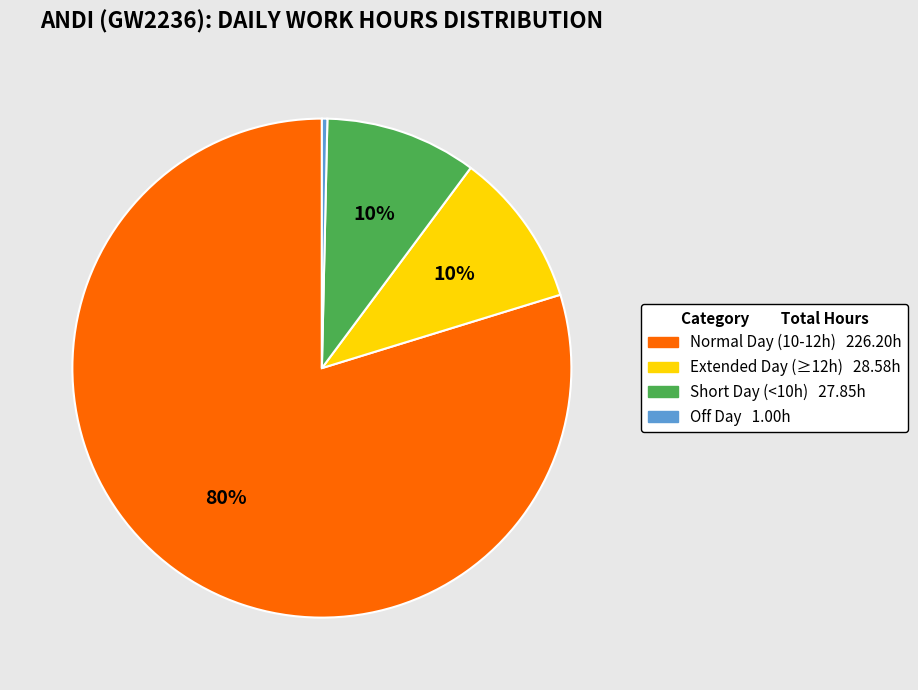

How many segments does this pie chart have?

4